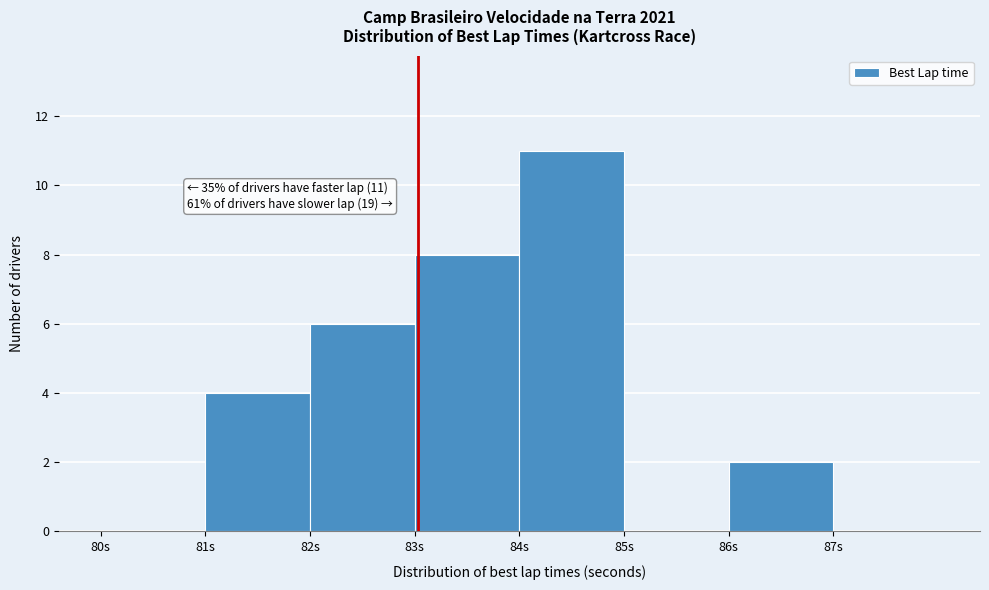

Over which range of the x-axis is the bar tallest?

84 to 85